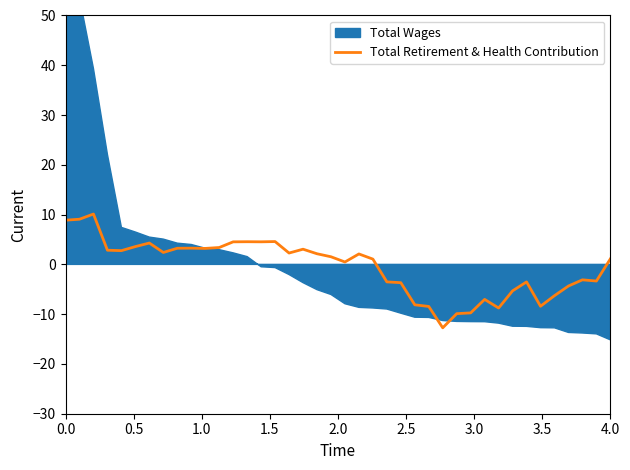

What is the lowest value of the Total Retirement & Health Contribution series?

-12.7